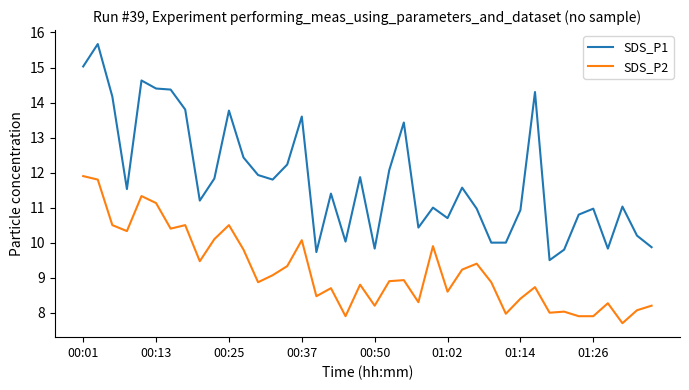

True or false: SDS_P2 and SDS_P1 intersect in this chart.

False